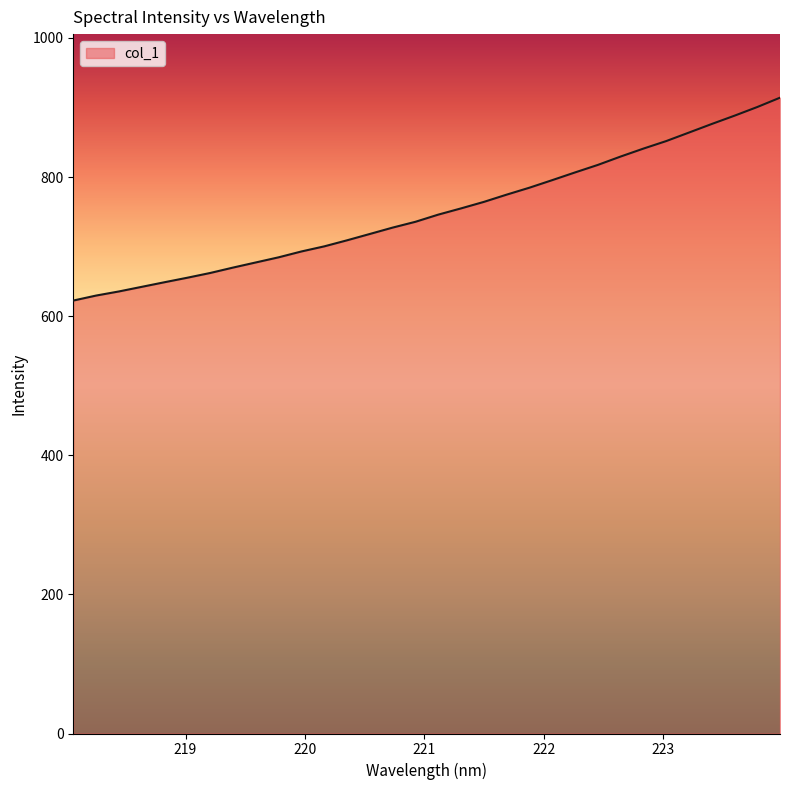

What is the maximum value shown in the chart?

914.1